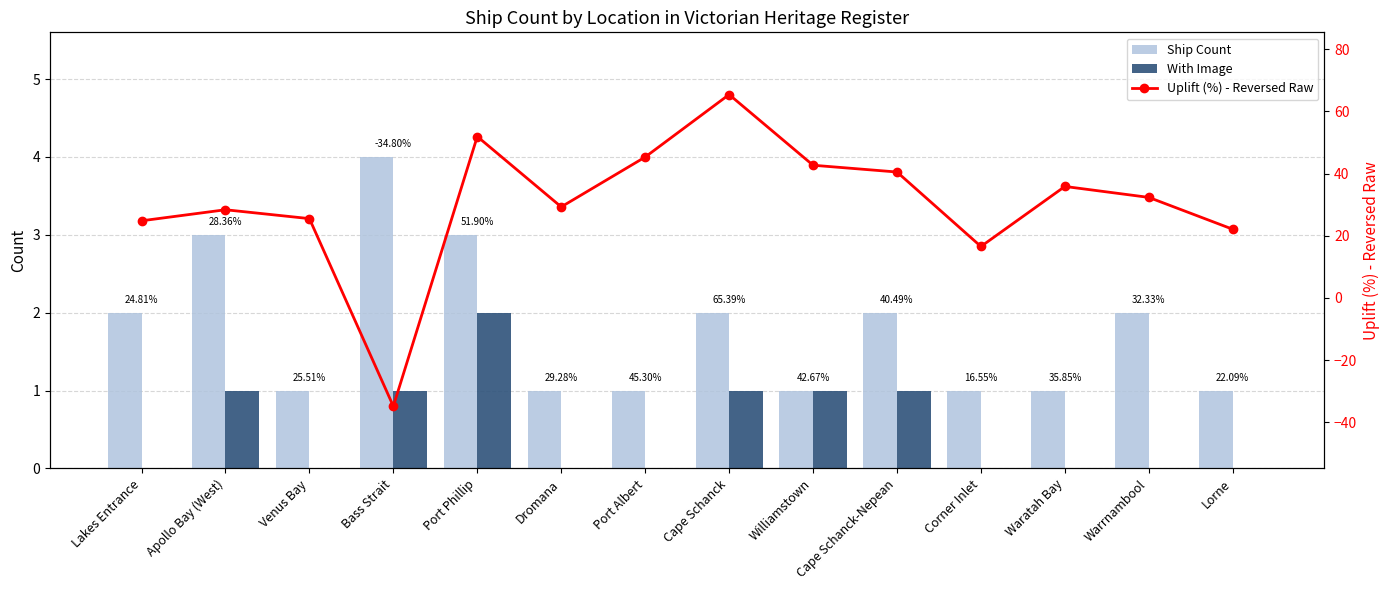

True or false: Ship Count has a value of 1.0 at Waratah Bay.

True